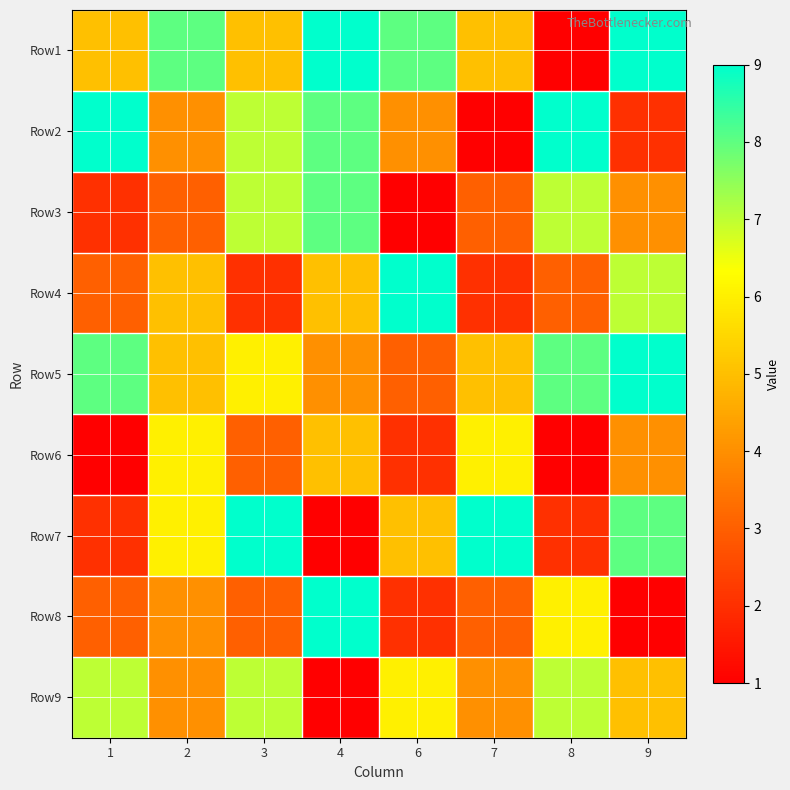

Reading left to right, extract all data points from this chart.

Row1: 1=5	2=8	3=5	4=9	6=8	7=5	8=1	9=9
Row2: 1=9	2=4	3=7	4=8	6=4	7=1	8=9	9=2
Row3: 1=2	2=3	3=7	4=8	6=1	7=3	8=7	9=4
Row4: 1=3	2=5	3=2	4=5	6=9	7=2	8=3	9=7
Row5: 1=8	2=5	3=6	4=4	6=3	7=5	8=8	9=9
Row6: 1=1	2=6	3=3	4=5	6=2	7=6	8=1	9=4
Row7: 1=2	2=6	3=9	4=1	6=5	7=9	8=2	9=8
Row8: 1=3	2=4	3=3	4=9	6=2	7=3	8=6	9=1
Row9: 1=7	2=4	3=7	4=1	6=6	7=4	8=7	9=5